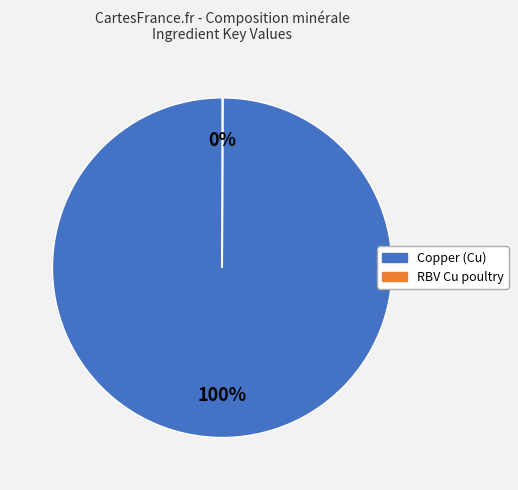

Is it true that Copper (Cu) is 100% of the pie?

True